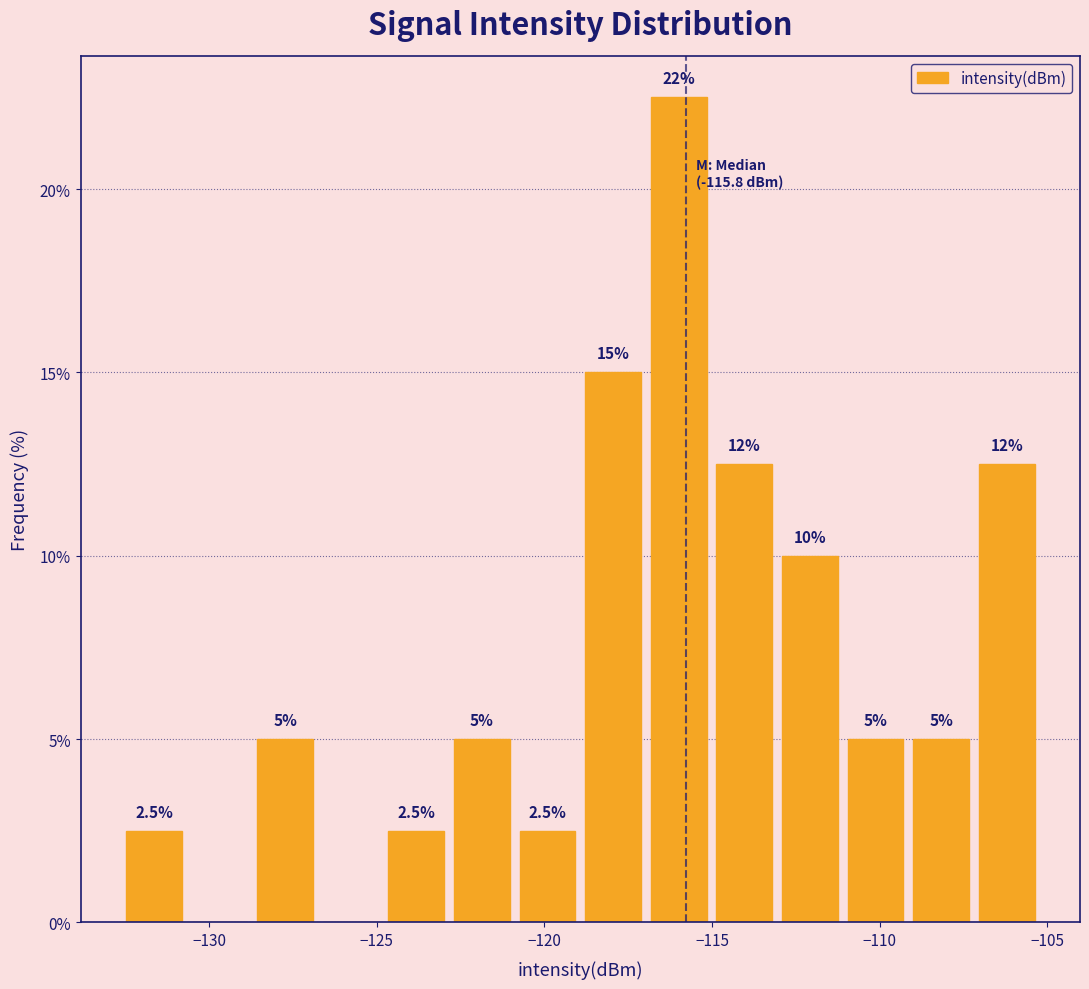

Around what value on the x-axis is the tallest bar? Give the approximate position of its centre, as read against the axis.

-116.0